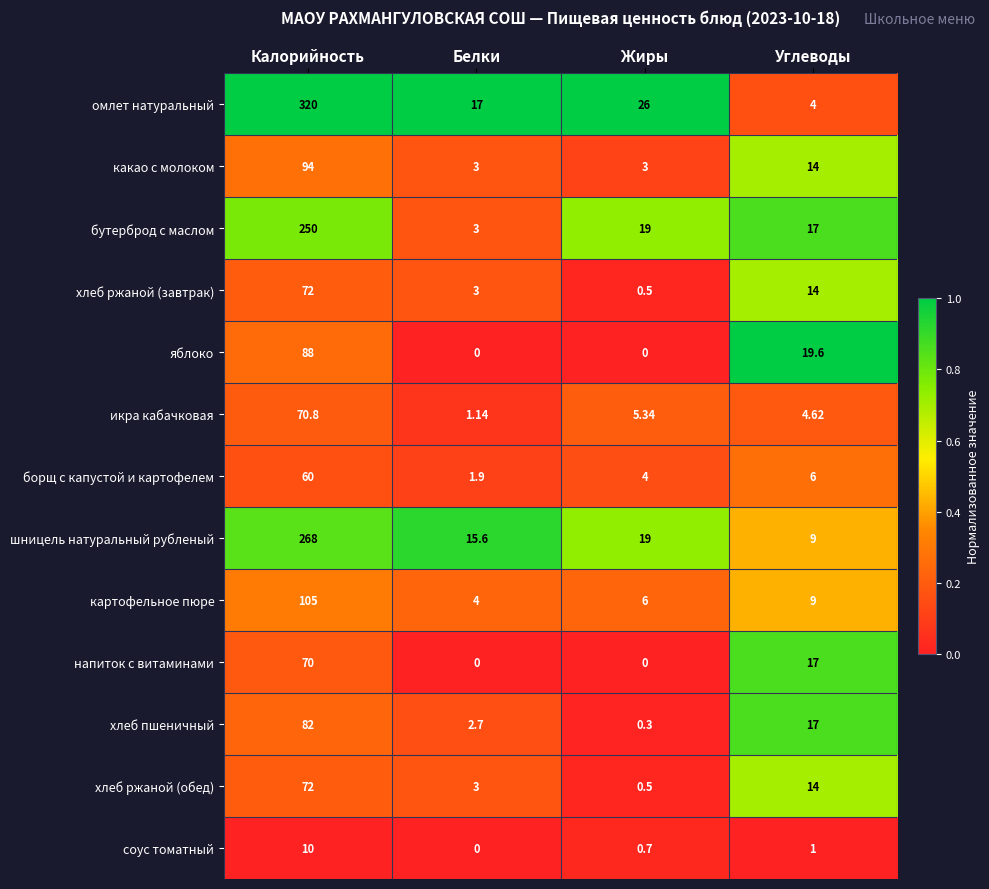

Which category has the lowest value in the шницель натуральный рубленый series?

Углеводы